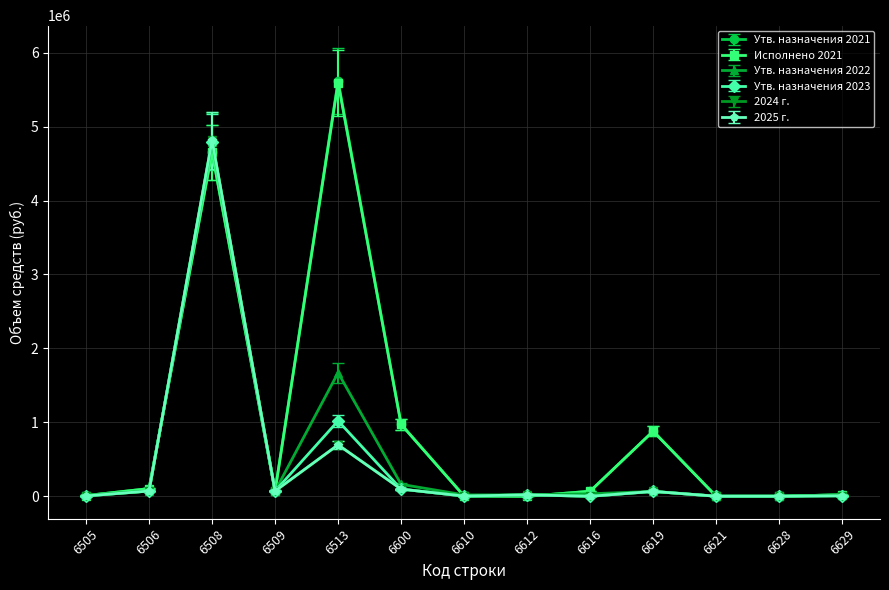

The 2024 г. series shows 21492 at 6612. True or false?

True